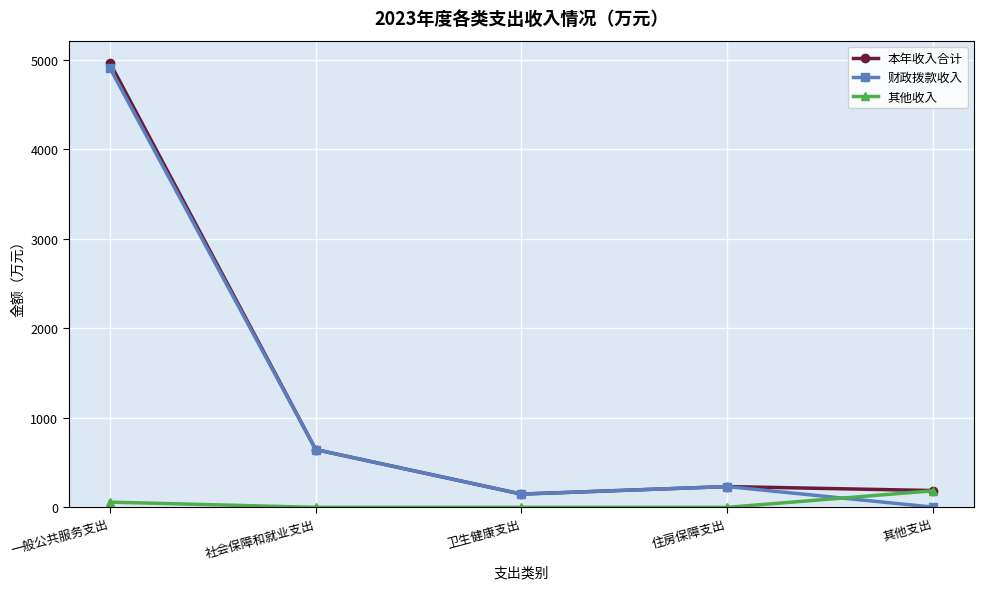

True or false: 其他收入 has more than 2 points higher than both neighbors.

False